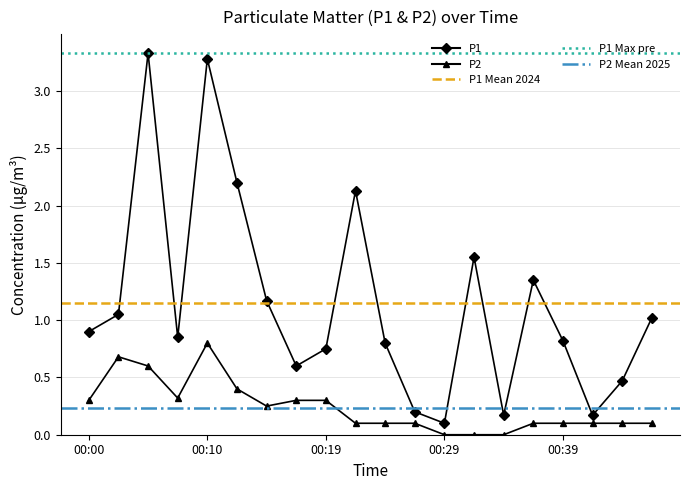

Which category has the lowest value in the P1 series?

00:29